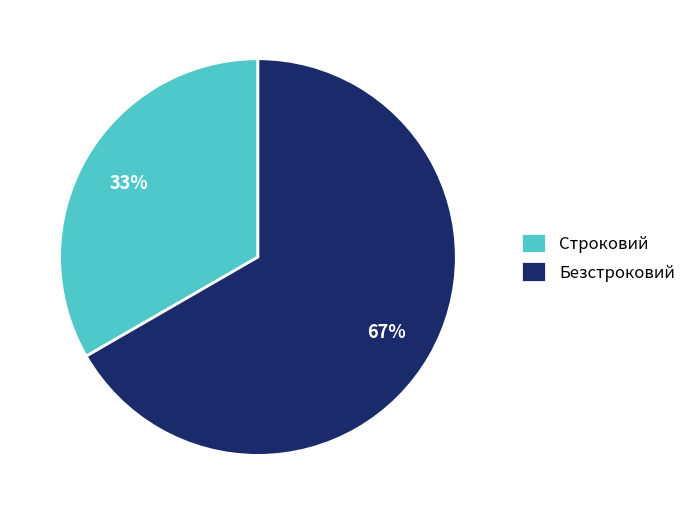

Is it true that Безстроковий is 67% of the pie?

True